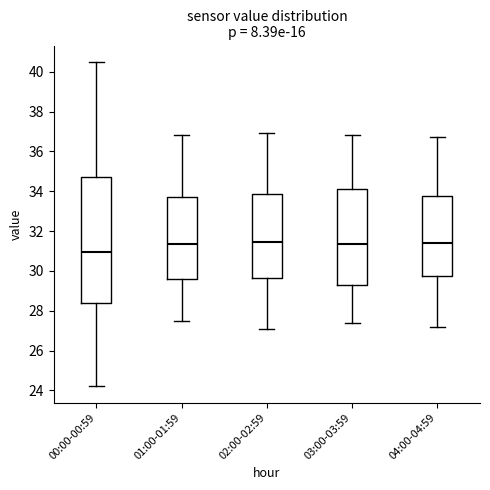

Which box is the tallest, from its lower edge to its upper edge?

00:00-00:59